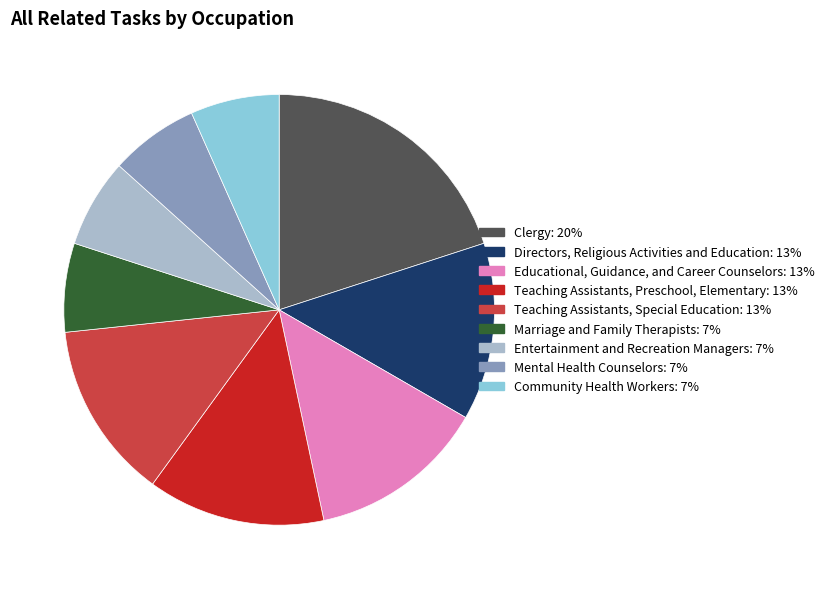

Is there any slice that represents more than half of the pie?

No